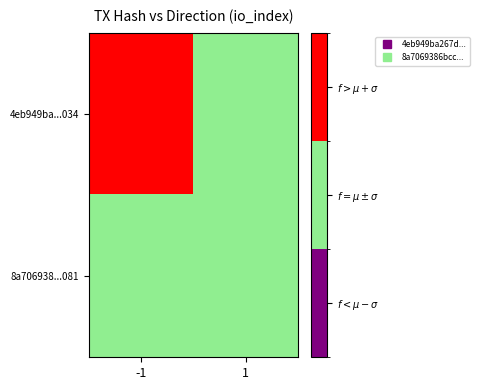

List the series in order of their overall mean, highest first.

4eb949ba...034, 8a706938...081